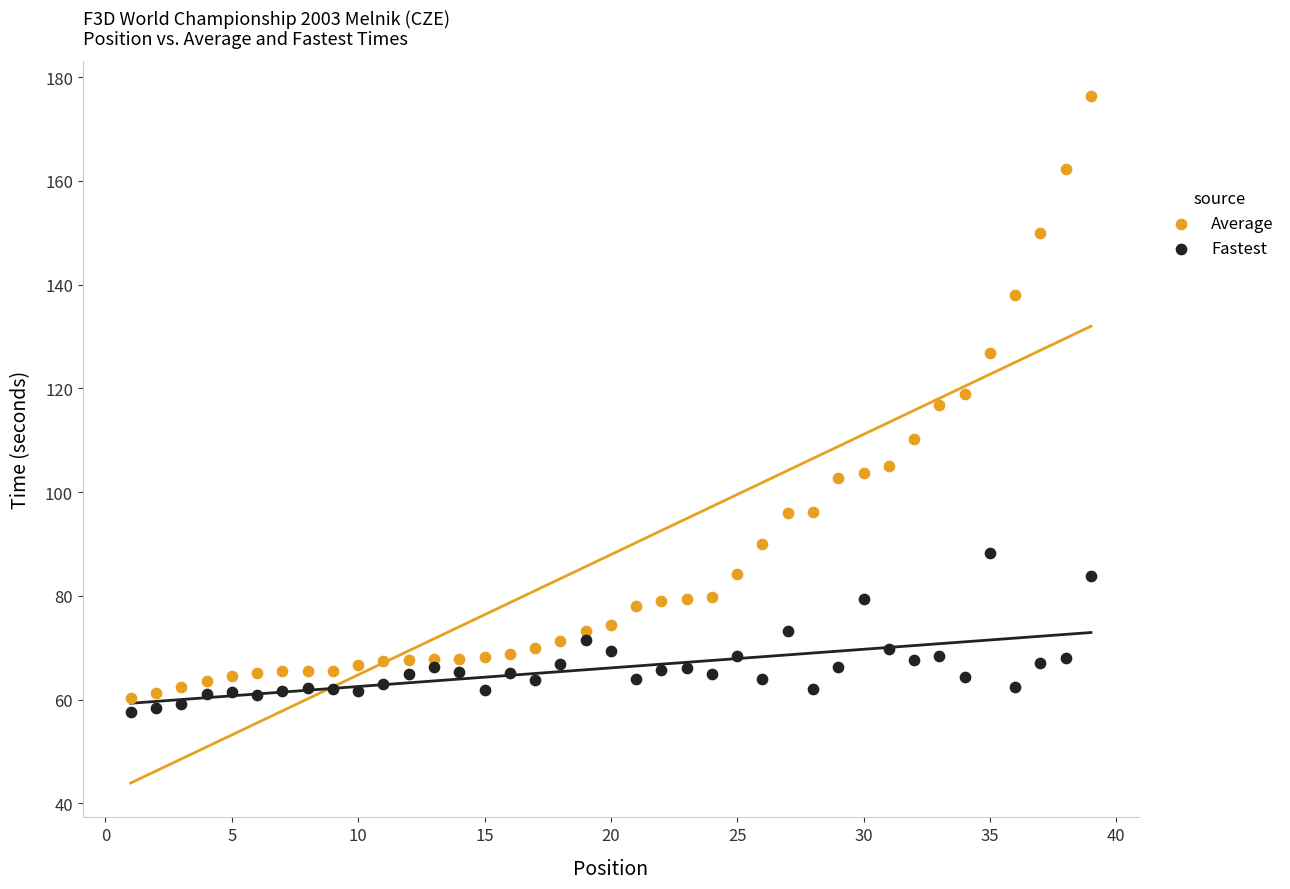

Across all data points, what is the range of X values (max minus min)?

38.0